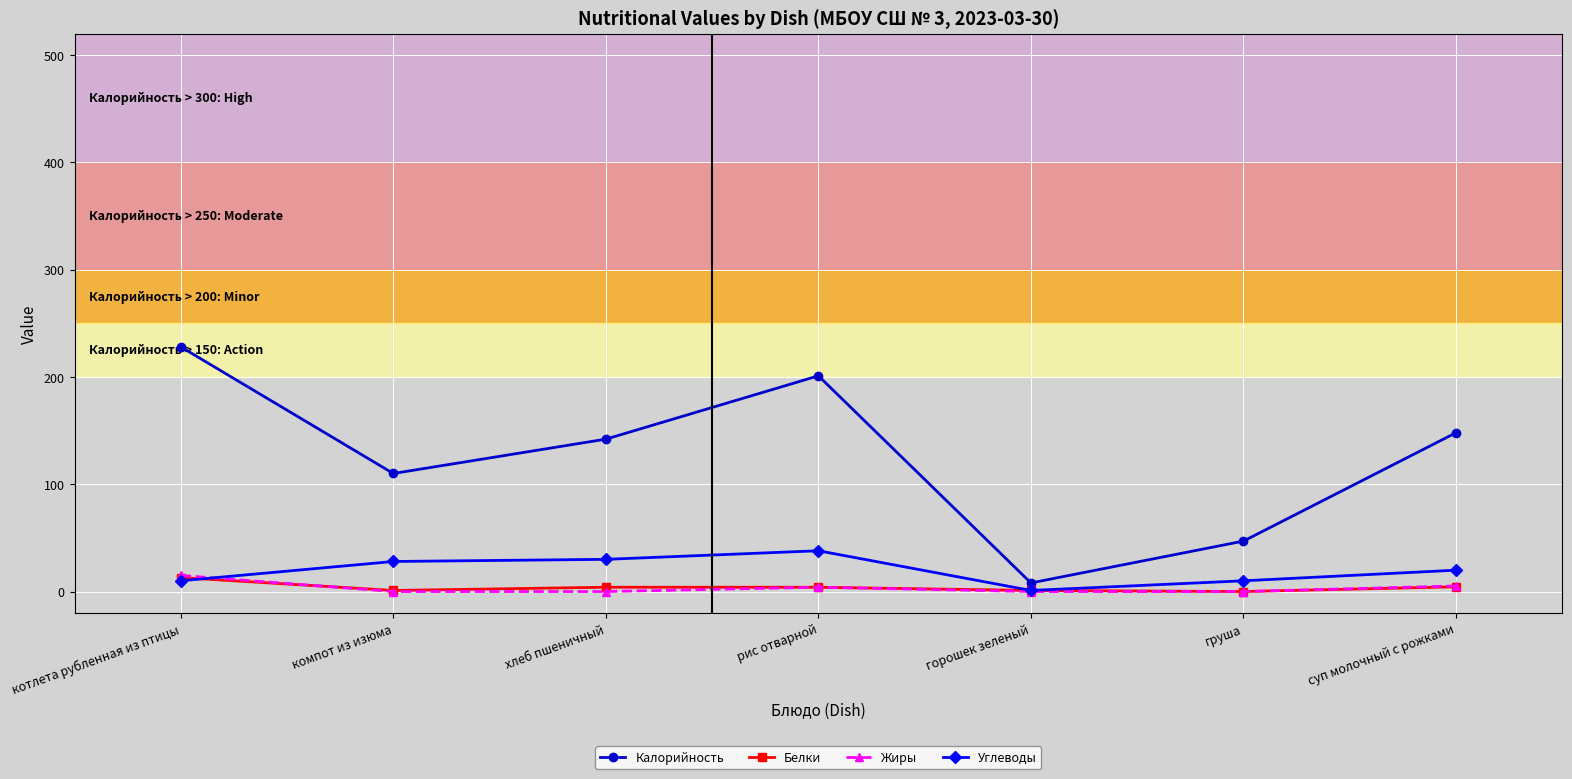

True or false: Калорийность and Углеводы intersect in this chart.

False